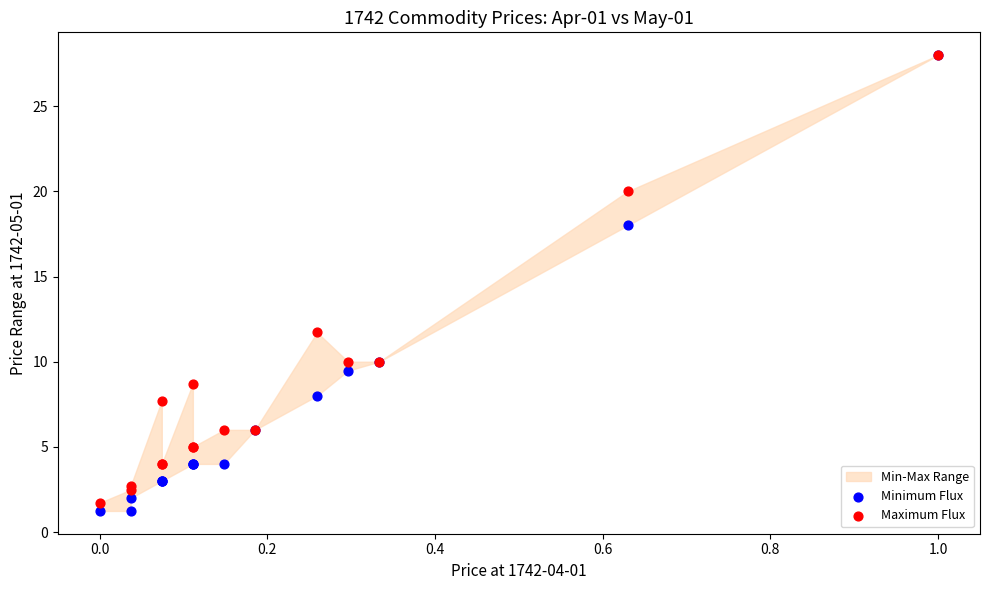

In the Maximum Flux series, what Y value is closest to 14?

11.7